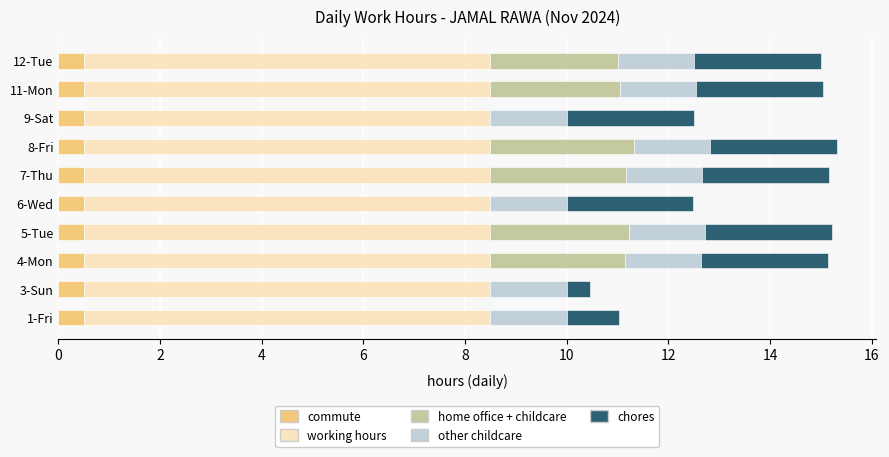

True or false: commute has a value of 0.5 at 12-Tue.

True